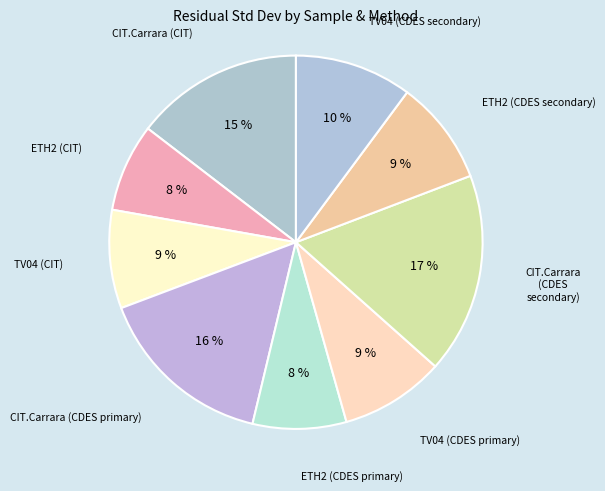

True or false: TV04 (CDES secondary) accounts for 20% of the total.

False